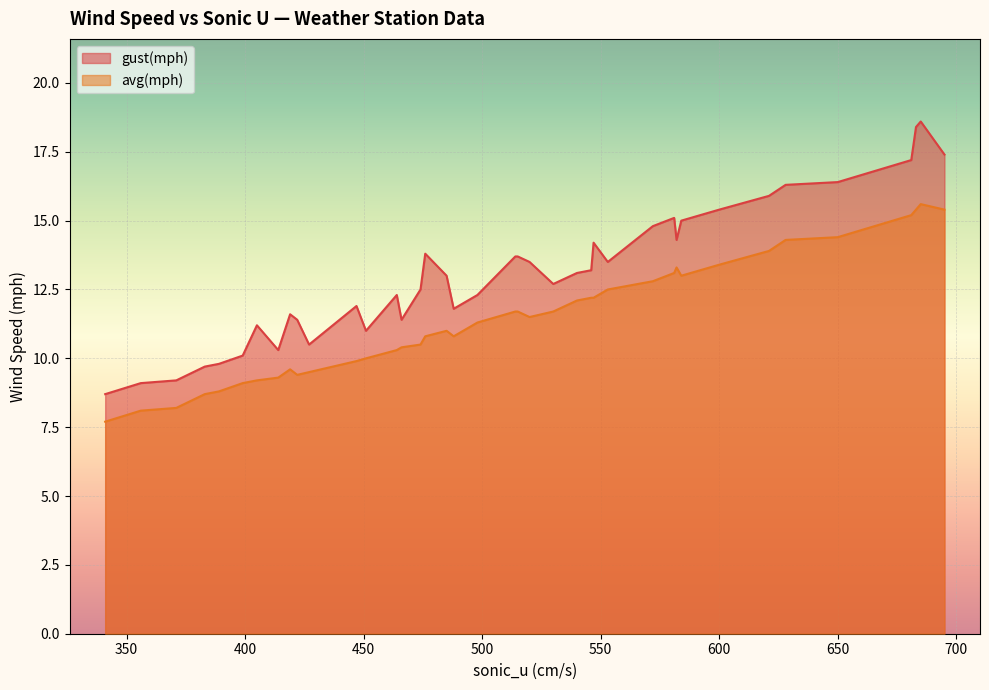

List the series in order of their overall mean, highest first.

gust(mph), avg(mph)